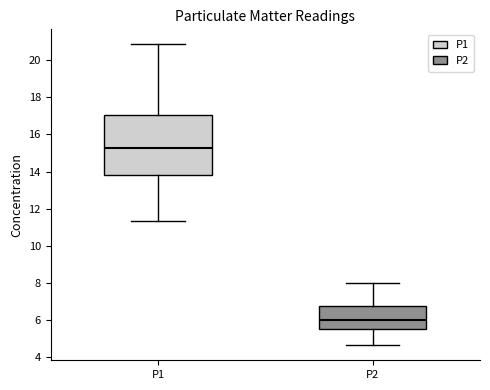

Where is the upper edge of the box for P2 on the y-axis? The values are not printed on the chart, so give them approximately, as read against the axis.

6.8